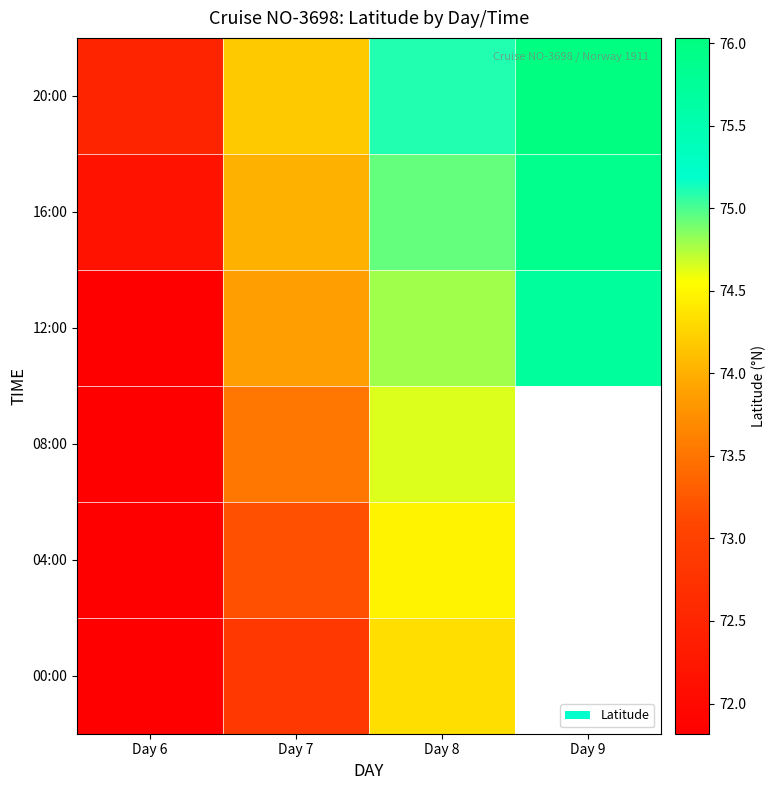

Is it true that 08:00 equals 71.8 at Day 6?

True